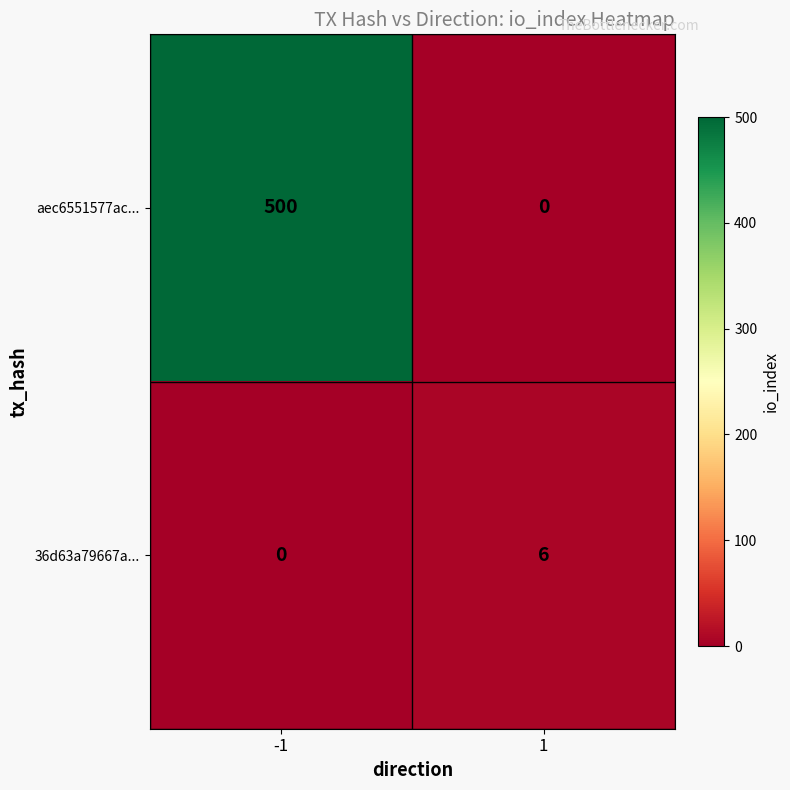

List the series in order of their overall mean, lowest first.

36d63a79667a..., aec6551577ac...